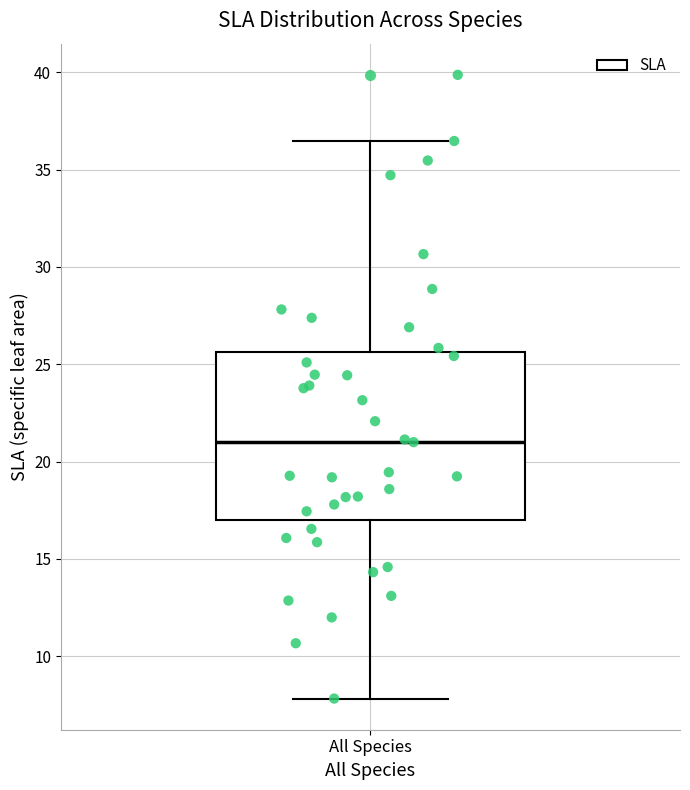

Read this box plot against the y-axis: the position of the median line, the range covered by the box, and the ends of both whiskers. The values are not printed on the chart, so give them approximately, as read against the axis.

median 21.0, box 17.0 to 25.5, whiskers 8.0 to 36.5